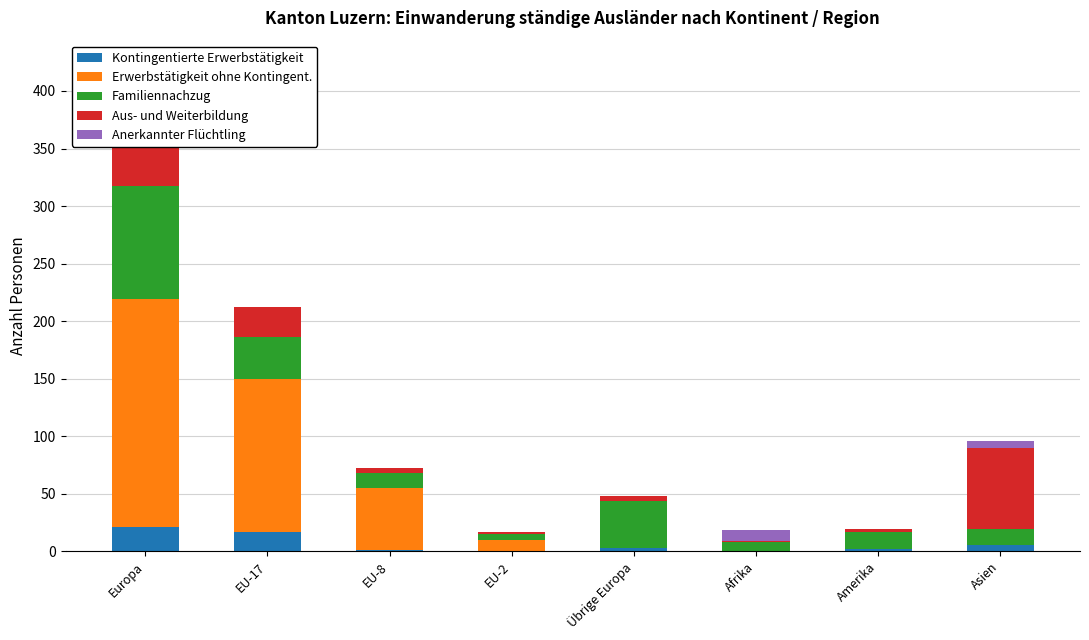

Which label corresponds to the smallest value in the chart?

EU-2